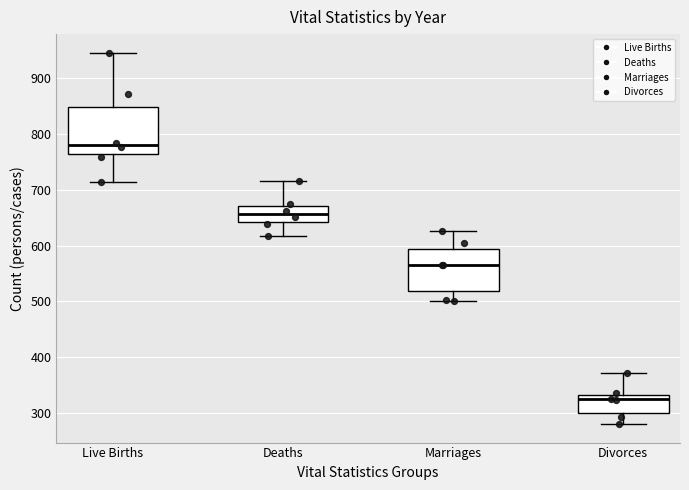

Where does the upper whisker of the box for Deaths end on the y-axis? The values are not printed on the chart, so give them approximately, as read against the axis.

720